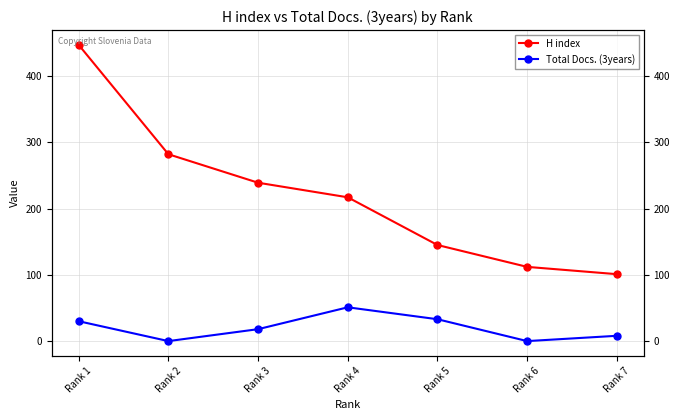

What is the greatest value displayed?

447